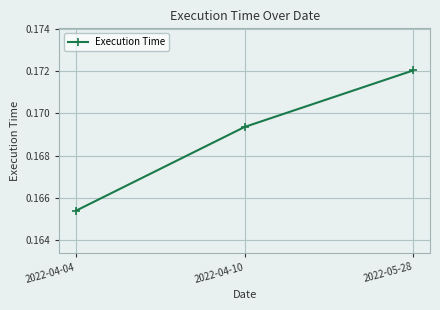

Does the chart display data point markers on the line(s)?

Yes